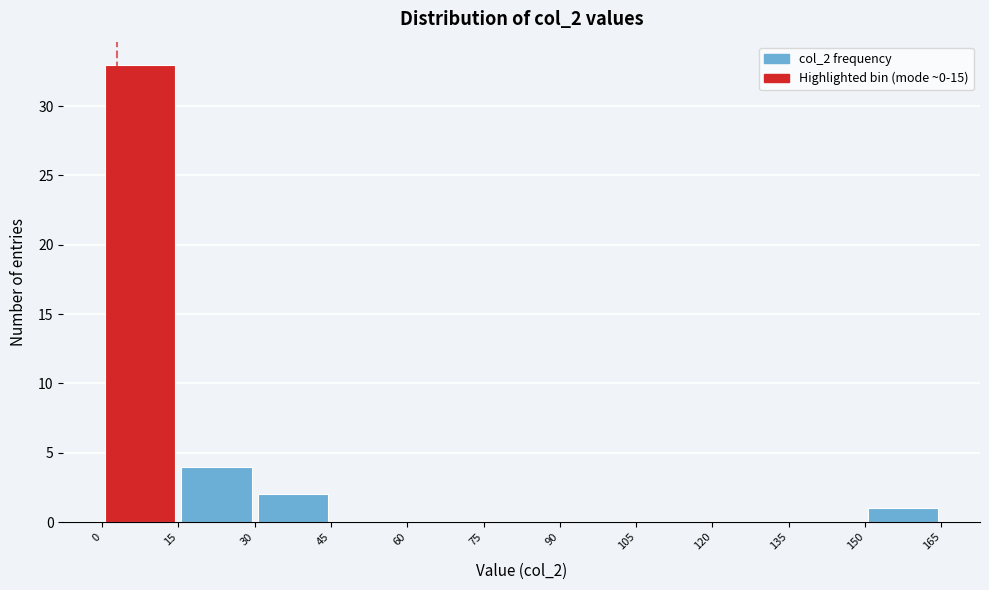

Reading left to right, transcribe this chart: for each bar, give the range it covers on the x-axis and its height. The values are not printed on the chart, so give them approximately, as read against the axis.

0 to 15: 33
15 to 30: 4
30 to 45: 2
45 to 60: 0
60 to 75: 0
75 to 90: 0
90 to 105: 0
105 to 120: 0
120 to 135: 0
135 to 150: 0
150 to 165: 1